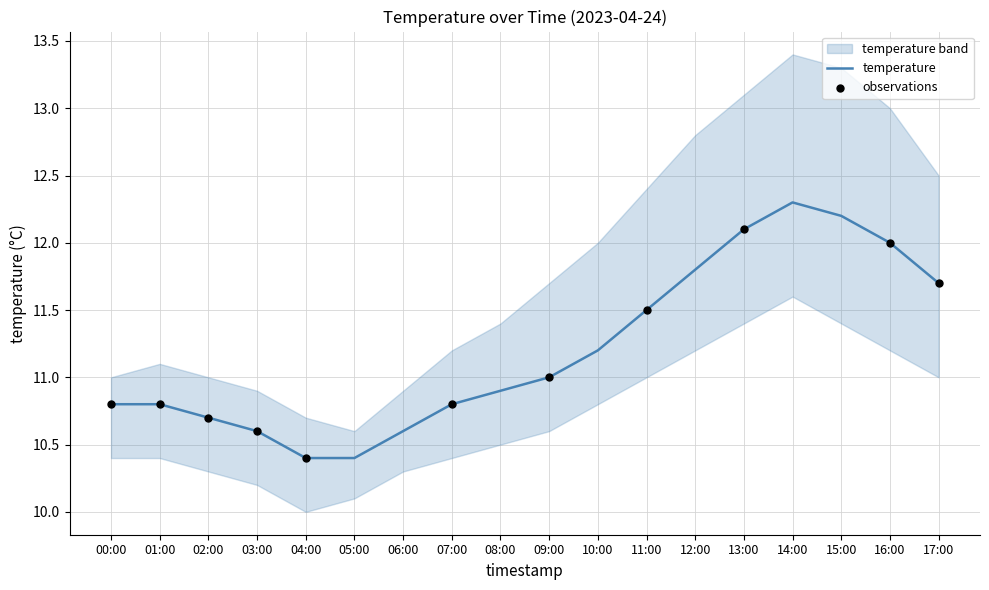

Between 07:00 and 09:00, which is larger?

09:00